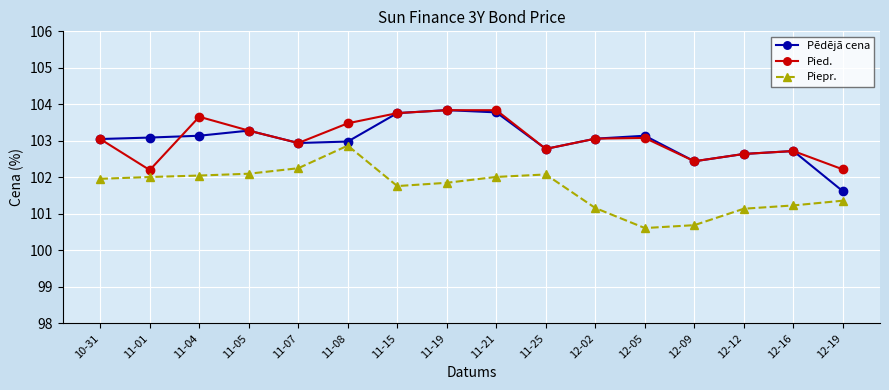

At which category does Pied. reach its first local valley?

11-01